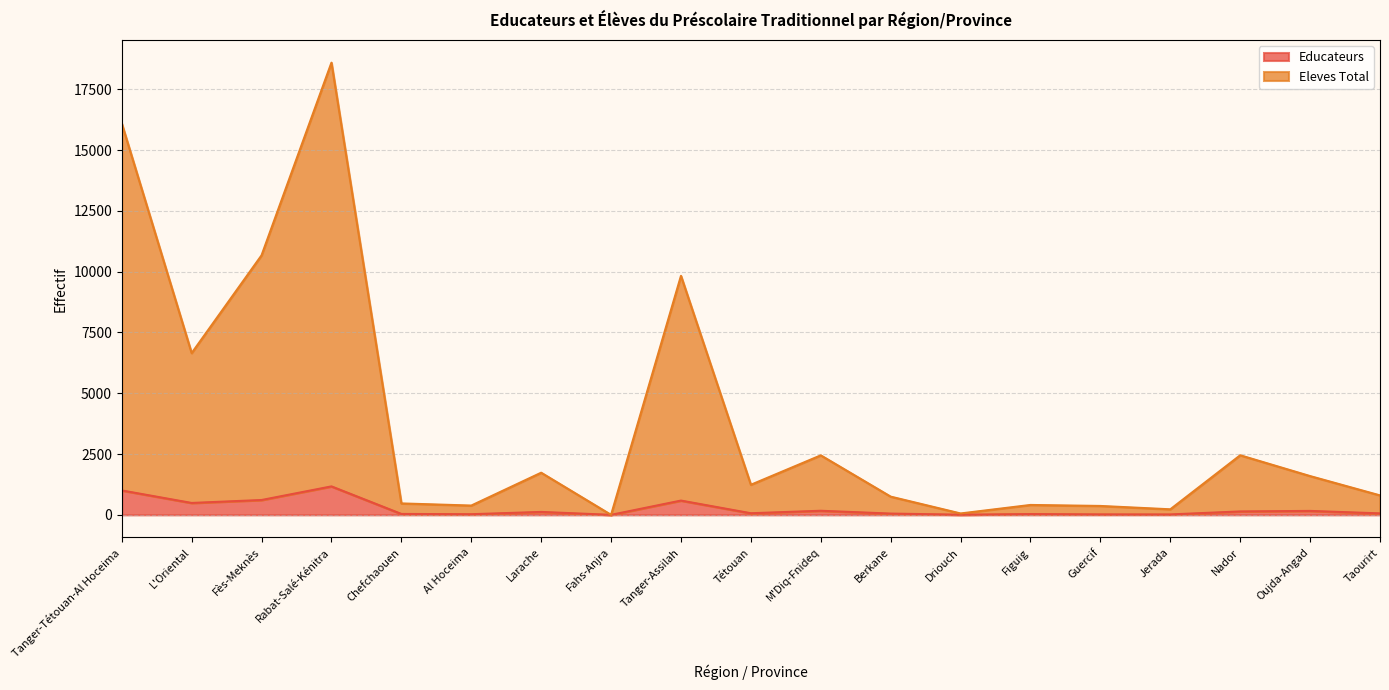

What is the sum of the Educateurs values at Guercif and Jerada?

36